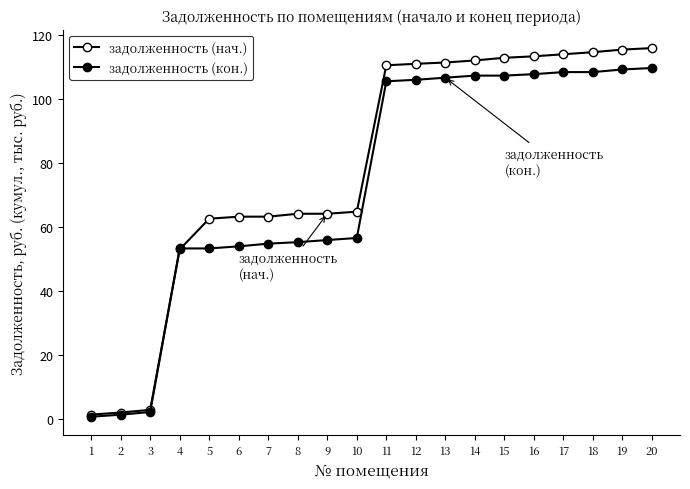

How many lines are shown in the chart?

2